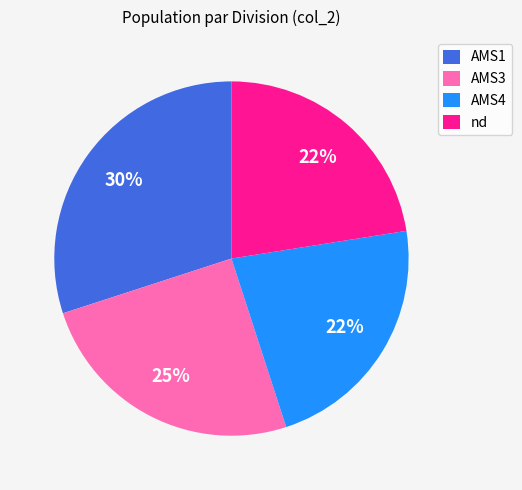

To the nearest percent, what portion does AMS1 represent?

30%